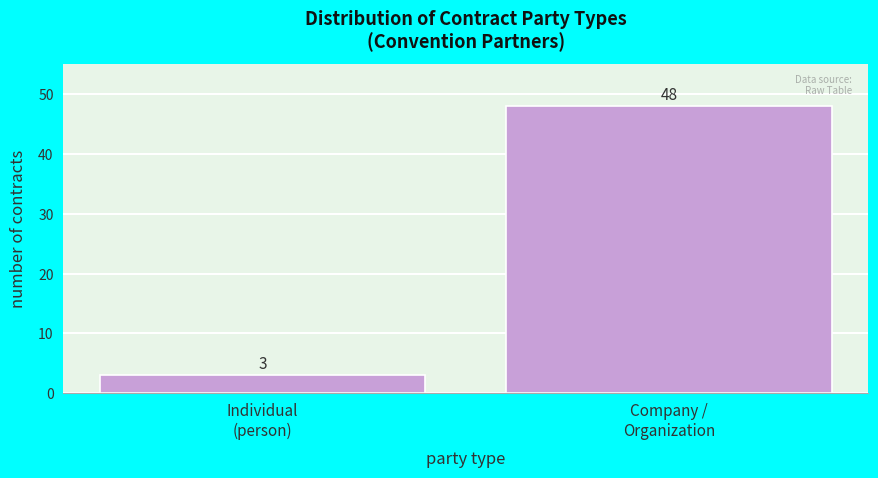

Reading left to right, list all the values displayed in this chart.

3	48